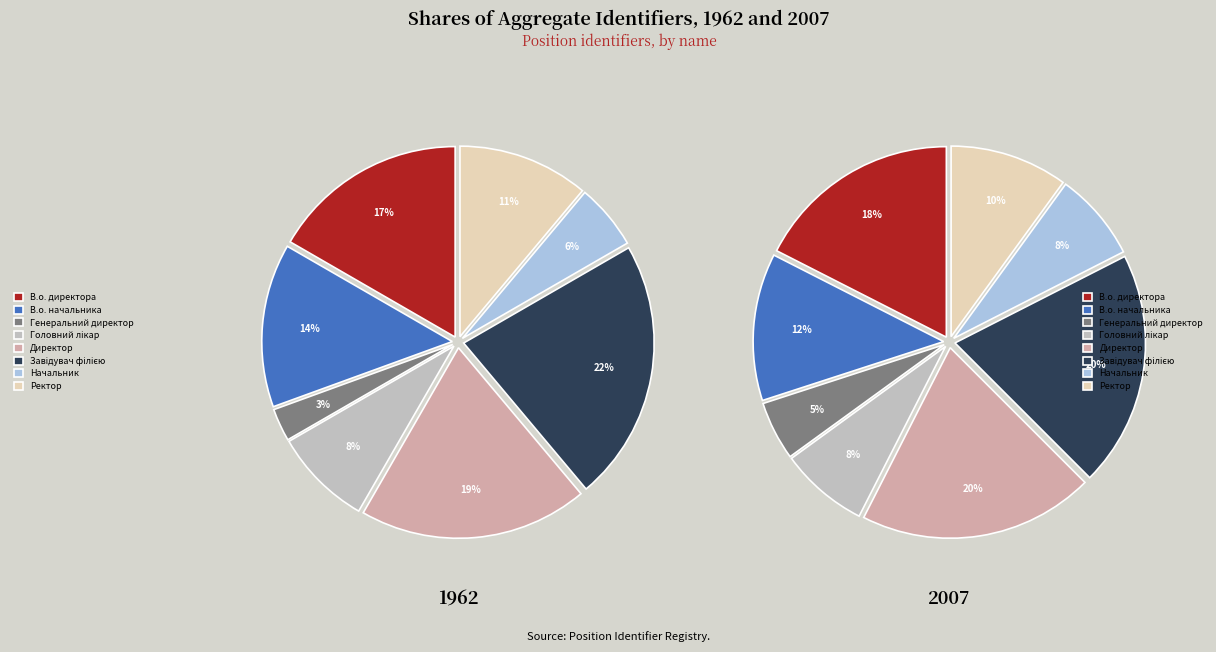

The Завідувач філією slice represents 22% of the pie. True or false?

True